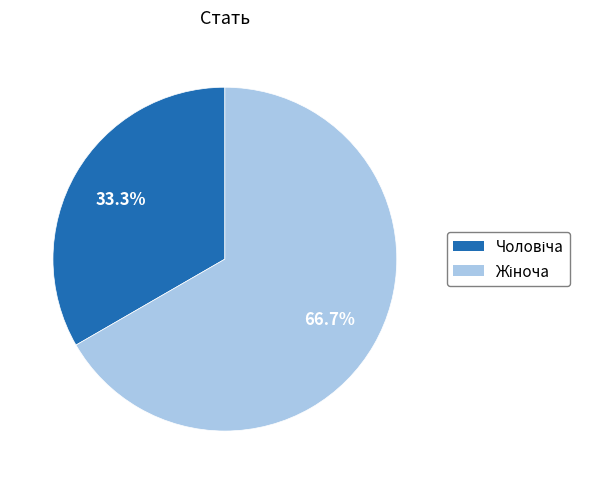

Does any single category account for the majority?

Yes